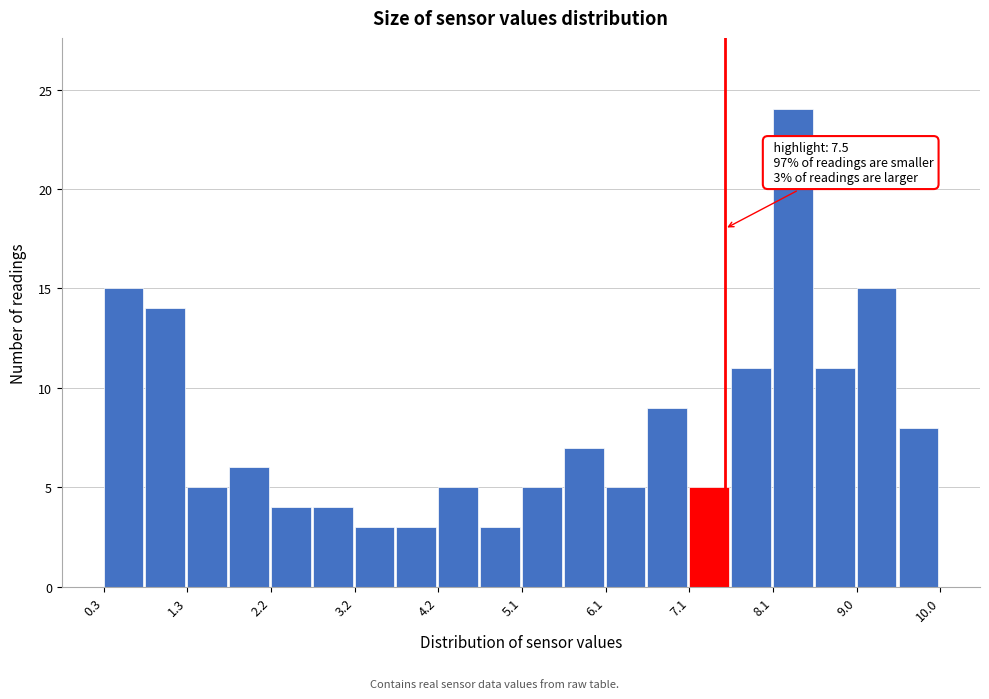

Over which range of the x-axis is the bar tallest?

8.1 to 8.5